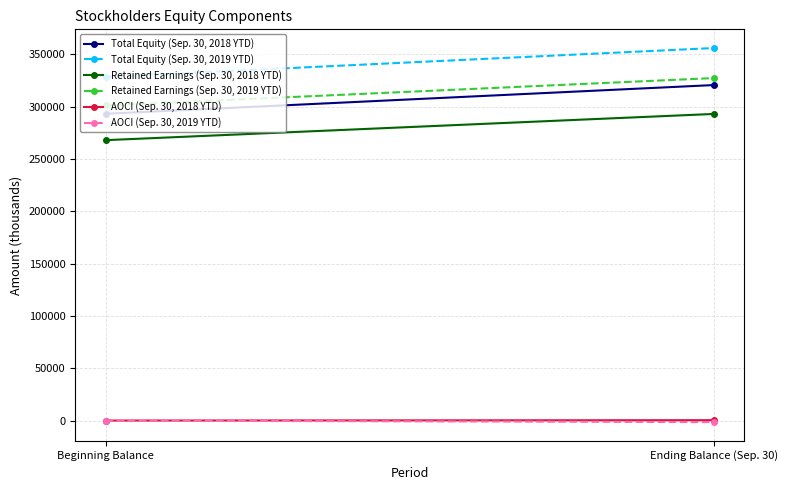

What is the value of the Retained Earnings (Sep. 30, 2018 YTD) point at the 1st from the left?

267902